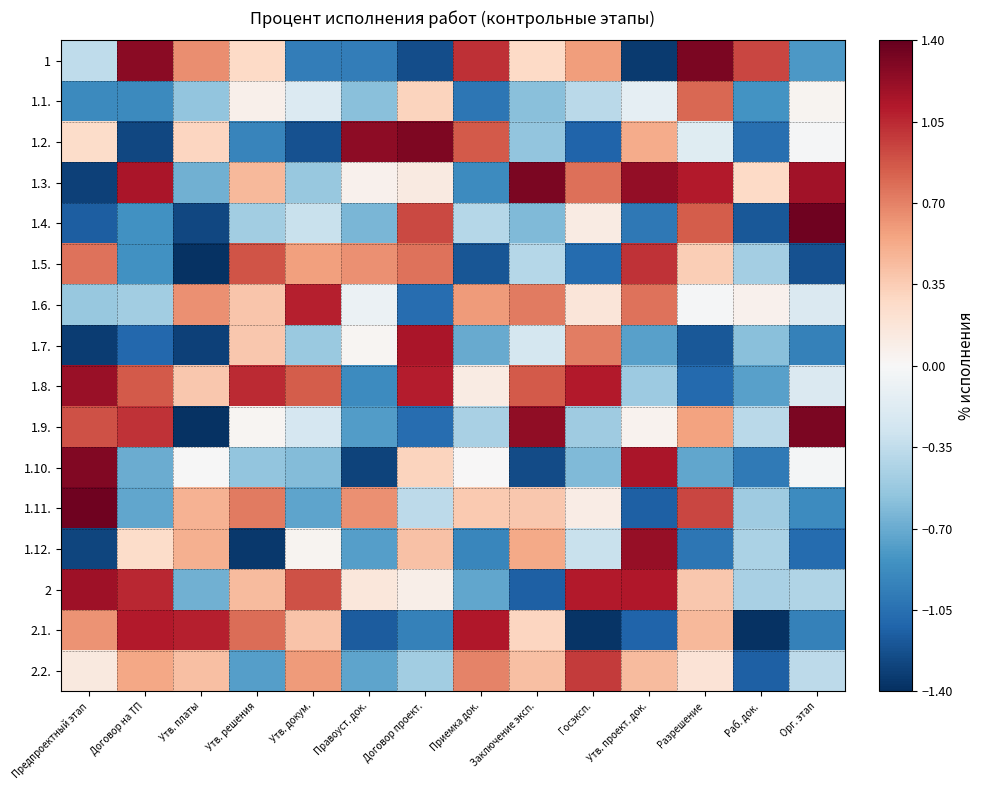

Reading right to left, extract all data points from this chart.

1: Орг. этап=-0.8	Раб. док.=0.9	Разрешение=1.3	Утв. проект. док.=-1.3	Госэксп.=0.6	Заключение эксп.=0.3	Приемка док.=1.0	Договор проект.=-1.2	Правоуст. док.=-1.0	Утв. докум.=-1.0	Утв. решения=0.3	Утв. платы=0.6	Договор на ТП=1.3	Предпроектный этап=-0.4
1.1.: Орг. этап=0.0	Раб. док.=-0.8	Разрешение=0.8	Утв. проект. док.=-0.1	Госэксп.=-0.4	Заключение эксп.=-0.6	Приемка док.=-1.0	Договор проект.=0.3	Правоуст. док.=-0.6	Утв. докум.=-0.2	Утв. решения=0.1	Утв. платы=-0.5	Договор на ТП=-0.9	Предпроектный этап=-0.9
1.2.: Орг. этап=-0.0	Раб. док.=-1.1	Разрешение=-0.2	Утв. проект. док.=0.5	Госэксп.=-1.1	Заключение эксп.=-0.5	Приемка док.=0.9	Договор проект.=1.3	Правоуст. док.=1.3	Утв. докум.=-1.2	Утв. решения=-0.9	Утв. платы=0.3	Договор на ТП=-1.3	Предпроектный этап=0.3
1.3.: Орг. этап=1.2	Раб. док.=0.3	Разрешение=1.1	Утв. проект. док.=1.2	Госэксп.=0.8	Заключение эксп.=1.3	Приемка док.=-0.9	Договор проект.=0.1	Правоуст. док.=0.1	Утв. докум.=-0.5	Утв. решения=0.5	Утв. платы=-0.7	Договор на ТП=1.1	Предпроектный этап=-1.3
1.4.: Орг. этап=1.4	Раб. док.=-1.2	Разрешение=0.8	Утв. проект. док.=-1.0	Госэксп.=0.1	Заключение эксп.=-0.6	Приемка док.=-0.4	Договор проект.=0.9	Правоуст. док.=-0.6	Утв. докум.=-0.3	Утв. решения=-0.5	Утв. платы=-1.3	Договор на ТП=-0.9	Предпроектный этап=-1.2
1.5.: Орг. этап=-1.2	Раб. док.=-0.5	Разрешение=0.3	Утв. проект. док.=1.0	Госэксп.=-1.1	Заключение эксп.=-0.4	Приемка док.=-1.2	Договор проект.=0.8	Правоуст. док.=0.6	Утв. докум.=0.6	Утв. решения=0.9	Утв. платы=-1.4	Договор на ТП=-0.8	Предпроектный этап=0.8
1.6.: Орг. этап=-0.2	Раб. док.=0.1	Разрешение=-0.0	Утв. проект. док.=0.8	Госэксп.=0.2	Заключение эксп.=0.7	Приемка док.=0.6	Договор проект.=-1.1	Правоуст. док.=-0.1	Утв. докум.=1.1	Утв. решения=0.4	Утв. платы=0.6	Договор на ТП=-0.5	Предпроектный этап=-0.5
1.7.: Орг. этап=-0.9	Раб. док.=-0.6	Разрешение=-1.2	Утв. проект. док.=-0.8	Госэксп.=0.7	Заключение эксп.=-0.3	Приемка док.=-0.7	Договор проект.=1.1	Правоуст. док.=0.0	Утв. докум.=-0.5	Утв. решения=0.4	Утв. платы=-1.3	Договор на ТП=-1.1	Предпроектный этап=-1.3
1.8.: Орг. этап=-0.2	Раб. док.=-0.8	Разрешение=-1.1	Утв. проект. док.=-0.5	Госэксп.=1.1	Заключение эксп.=0.9	Приемка док.=0.1	Договор проект.=1.1	Правоуст. док.=-0.9	Утв. докум.=0.9	Утв. решения=1.0	Утв. платы=0.4	Договор на ТП=0.9	Предпроектный этап=1.2
1.9.: Орг. этап=1.3	Раб. док.=-0.4	Разрешение=0.6	Утв. проект. док.=0.1	Госэксп.=-0.5	Заключение эксп.=1.2	Приемка док.=-0.5	Договор проект.=-1.1	Правоуст. док.=-0.8	Утв. докум.=-0.2	Утв. решения=0.0	Утв. платы=-1.4	Договор на ТП=1.0	Предпроектный этап=0.9
1.10.: Орг. этап=-0.0	Раб. док.=-1.0	Разрешение=-0.7	Утв. проект. док.=1.1	Госэксп.=-0.6	Заключение эксп.=-1.3	Приемка док.=0.0	Договор проект.=0.3	Правоуст. док.=-1.3	Утв. докум.=-0.6	Утв. решения=-0.6	Утв. платы=-0.0	Договор на ТП=-0.7	Предпроектный этап=1.3
1.11.: Орг. этап=-0.9	Раб. док.=-0.5	Разрешение=0.9	Утв. проект. док.=-1.1	Госэксп.=0.1	Заключение эксп.=0.4	Приемка док.=0.4	Договор проект.=-0.4	Правоуст. док.=0.6	Утв. докум.=-0.7	Утв. решения=0.7	Утв. платы=0.5	Договор на ТП=-0.7	Предпроектный этап=1.4
1.12.: Орг. этап=-1.1	Раб. док.=-0.4	Разрешение=-1.0	Утв. проект. док.=1.2	Госэксп.=-0.3	Заключение эксп.=0.5	Приемка док.=-0.9	Договор проект.=0.4	Правоуст. док.=-0.8	Утв. докум.=0.0	Утв. решения=-1.4	Утв. платы=0.5	Договор на ТП=0.3	Предпроектный этап=-1.3
2: Орг. этап=-0.4	Раб. док.=-0.5	Разрешение=0.4	Утв. проект. док.=1.1	Госэксп.=1.1	Заключение эксп.=-1.1	Приемка док.=-0.7	Договор проект.=0.1	Правоуст. док.=0.2	Утв. докум.=0.9	Утв. решения=0.4	Утв. платы=-0.7	Договор на ТП=1.1	Предпроектный этап=1.2
2.1.: Орг. этап=-0.9	Раб. док.=-1.4	Разрешение=0.5	Утв. проект. док.=-1.1	Госэксп.=-1.4	Заключение эксп.=0.3	Приемка док.=1.1	Договор проект.=-0.9	Правоуст. док.=-1.2	Утв. докум.=0.4	Утв. решения=0.8	Утв. платы=1.1	Договор на ТП=1.1	Предпроектный этап=0.6
2.2.: Орг. этап=-0.4	Раб. док.=-1.1	Разрешение=0.2	Утв. проект. док.=0.4	Госэксп.=1.0	Заключение эксп.=0.4	Приемка док.=0.7	Договор проект.=-0.5	Правоуст. док.=-0.7	Утв. докум.=0.6	Утв. решения=-0.8	Утв. платы=0.4	Договор на ТП=0.5	Предпроектный этап=0.1